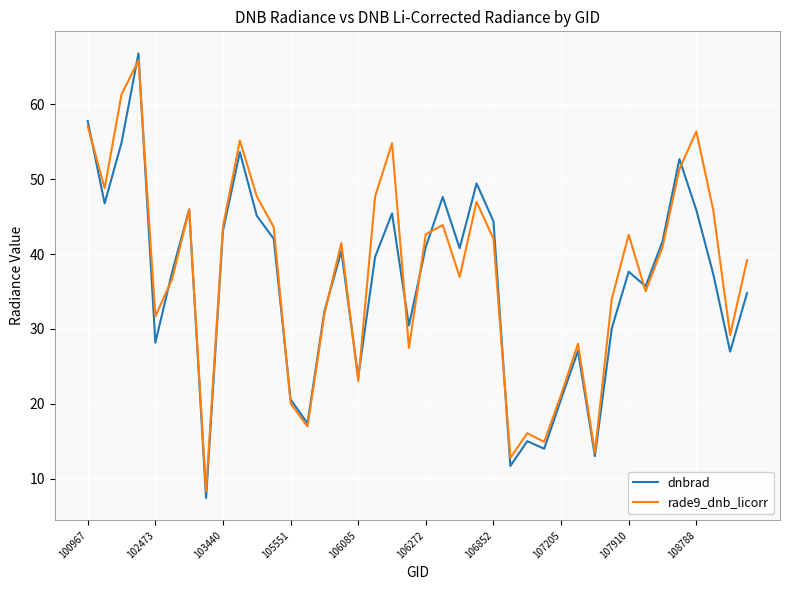

What is the greatest value displayed?

66.8